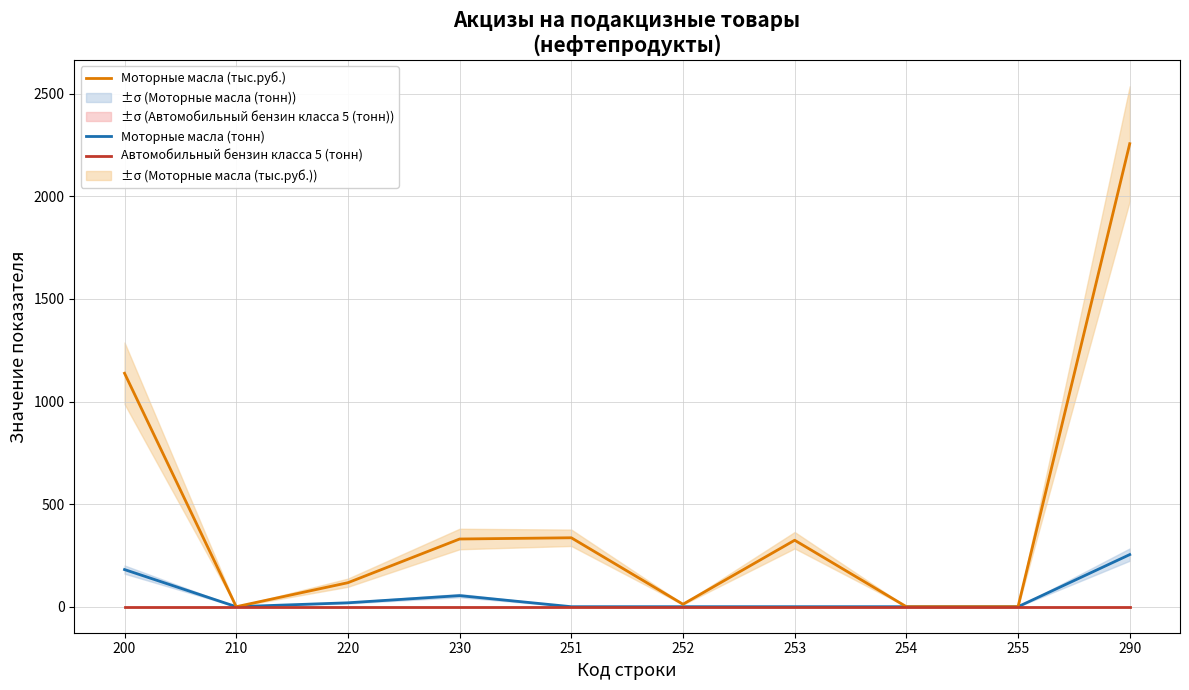

Which has a higher value, 253 or 200?

200